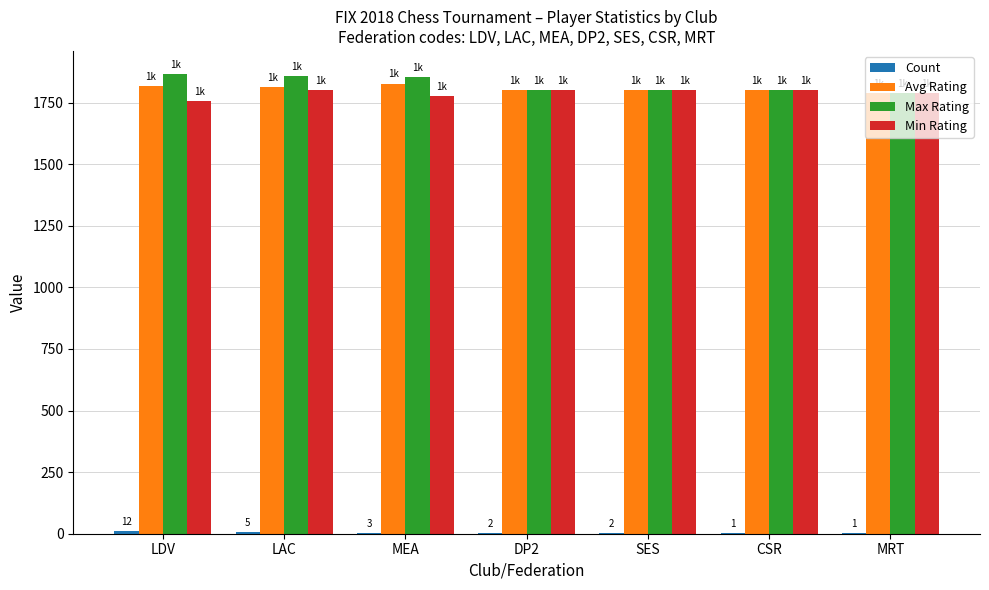

What is the greatest value displayed?

1866